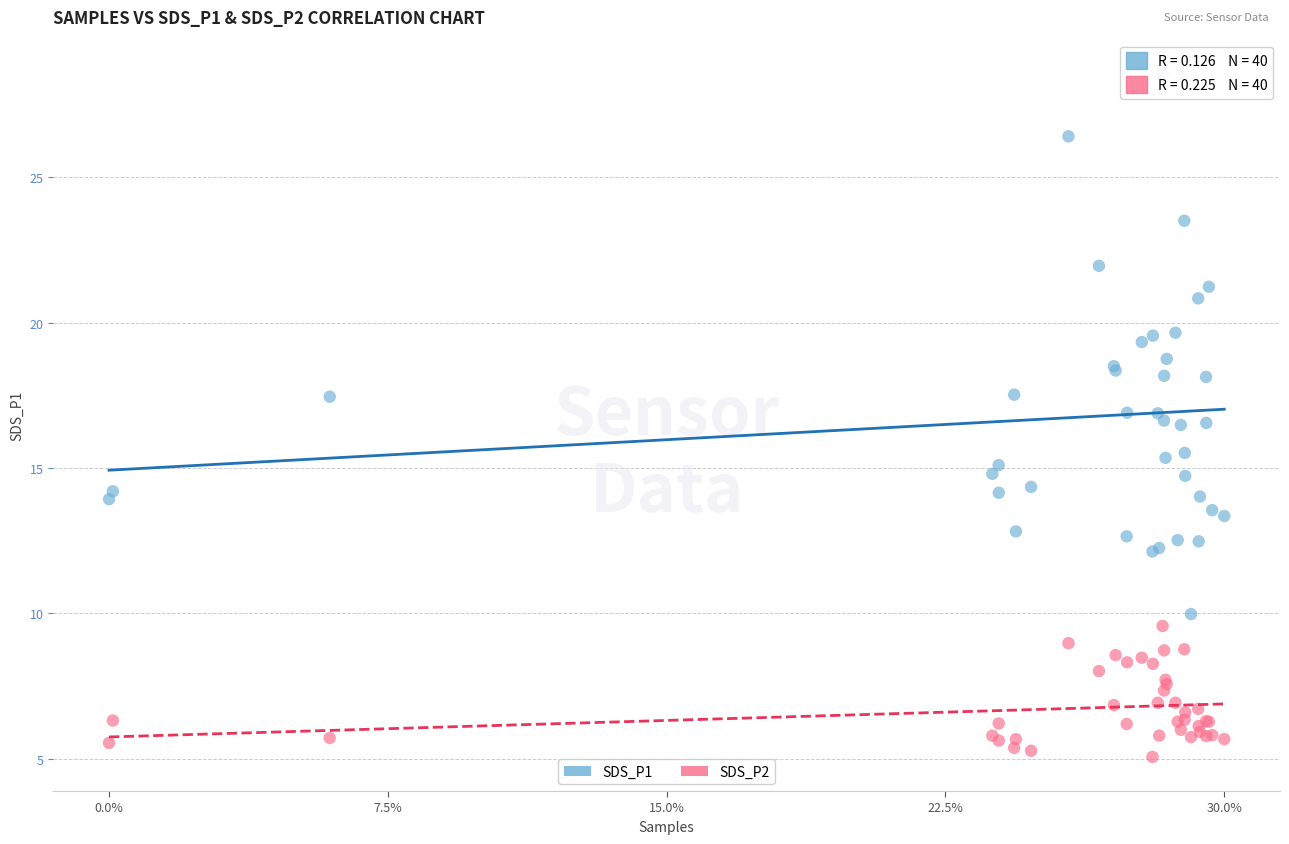

Which series reaches the maximum Y coordinate?

SDS_P1